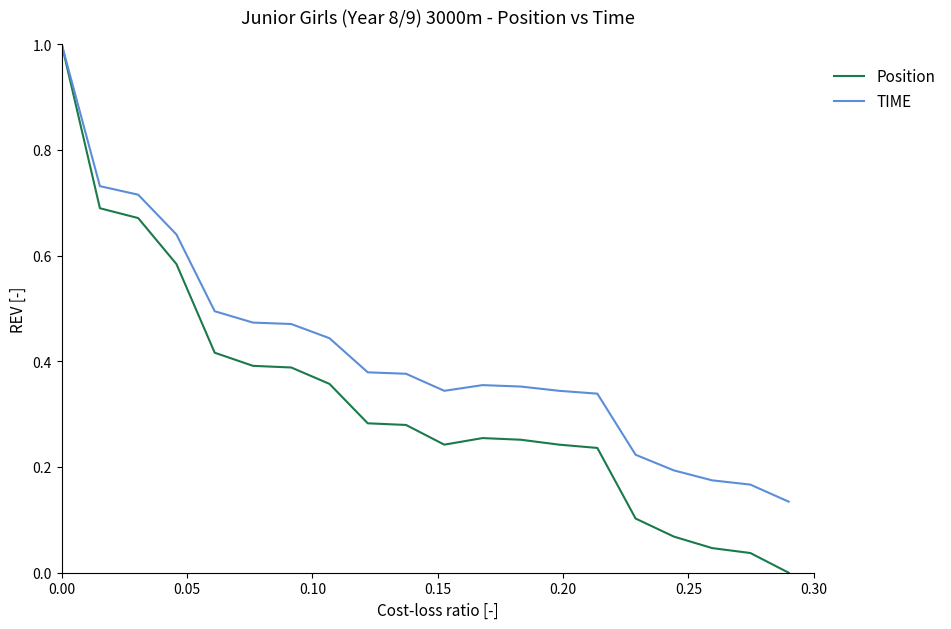

What is the highest value of the TIME series?

1.0